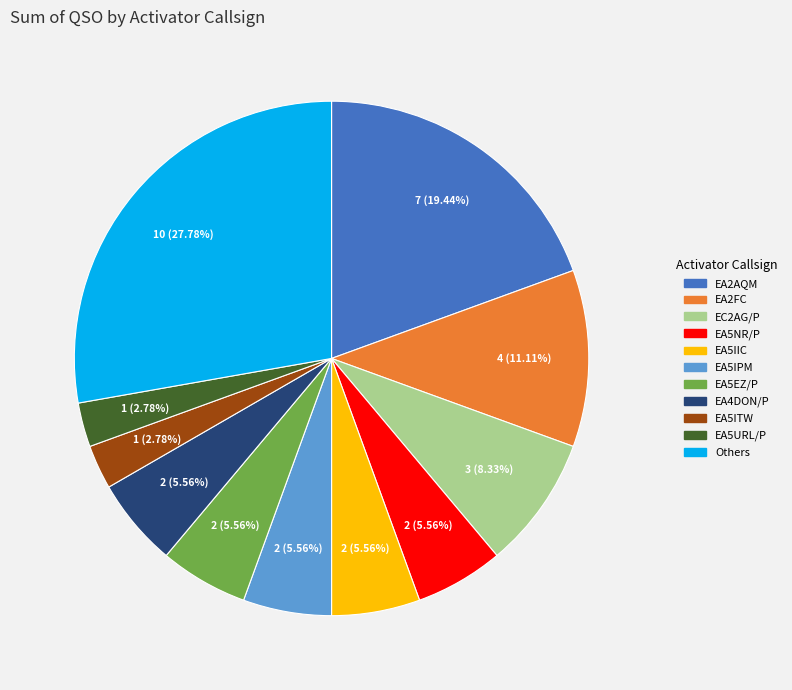

Is there a majority slice in this chart?

No